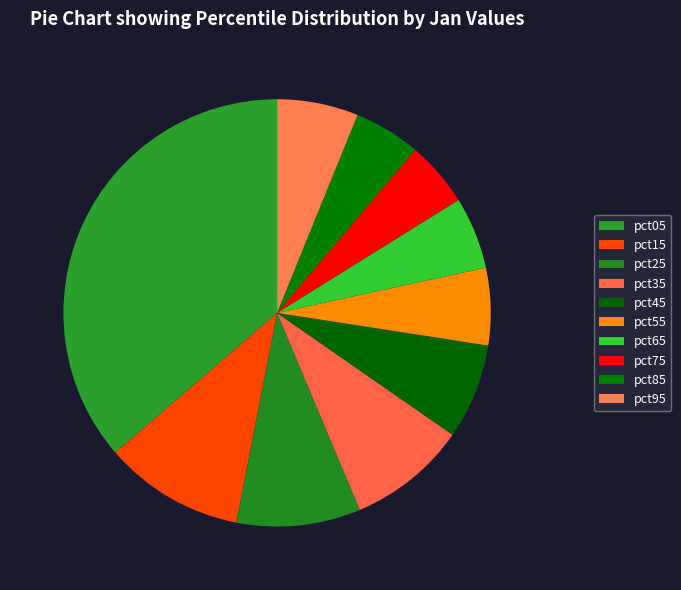

Which has a higher value, pct85 or pct95?

pct95